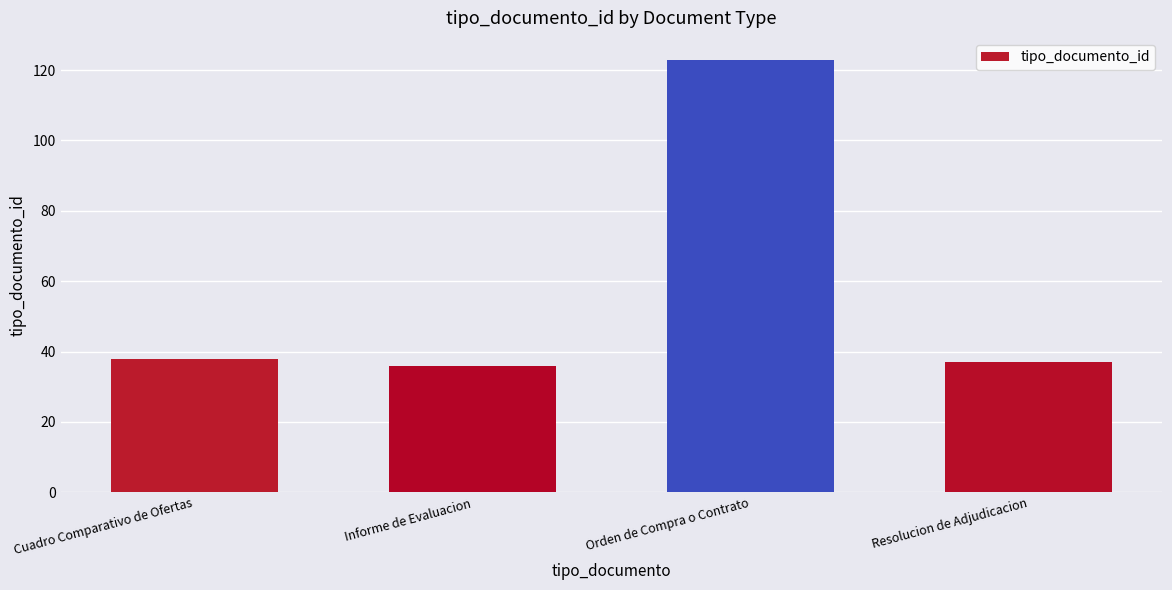

The value at Orden de Compra o Contrato is 216. True or false?

False